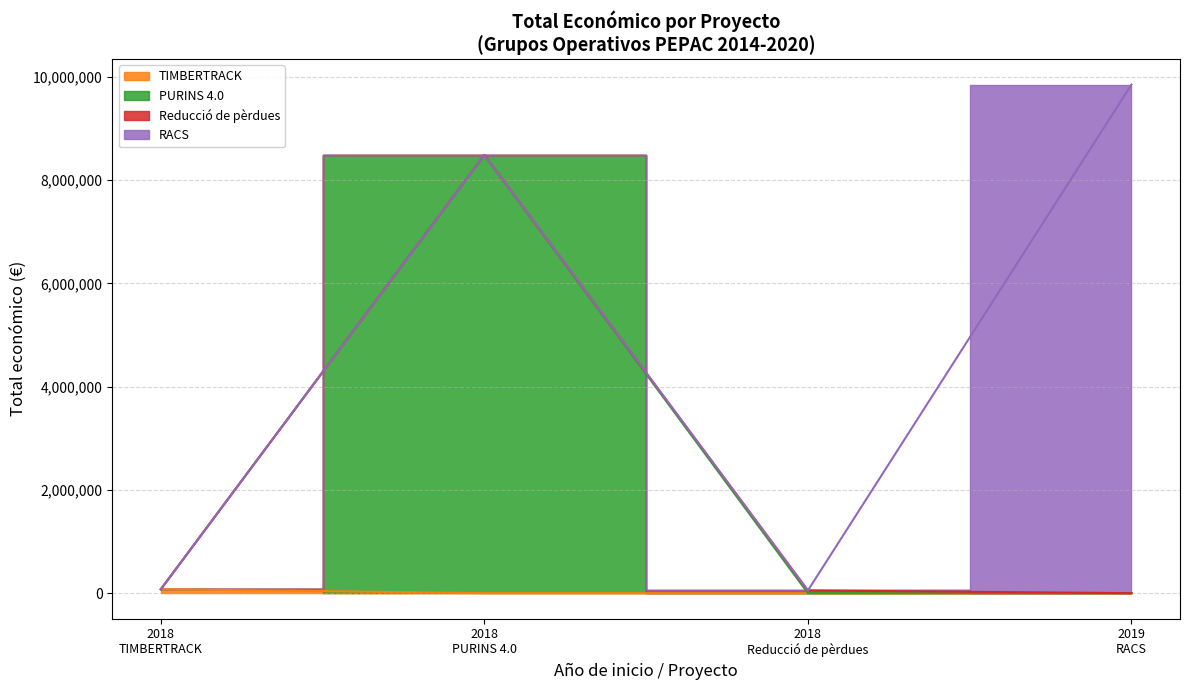

What is the value of the 4th point from the left?

9847932